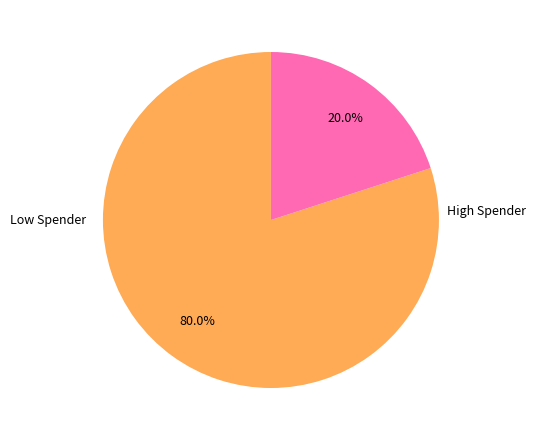

How many slices are in this pie chart?

2